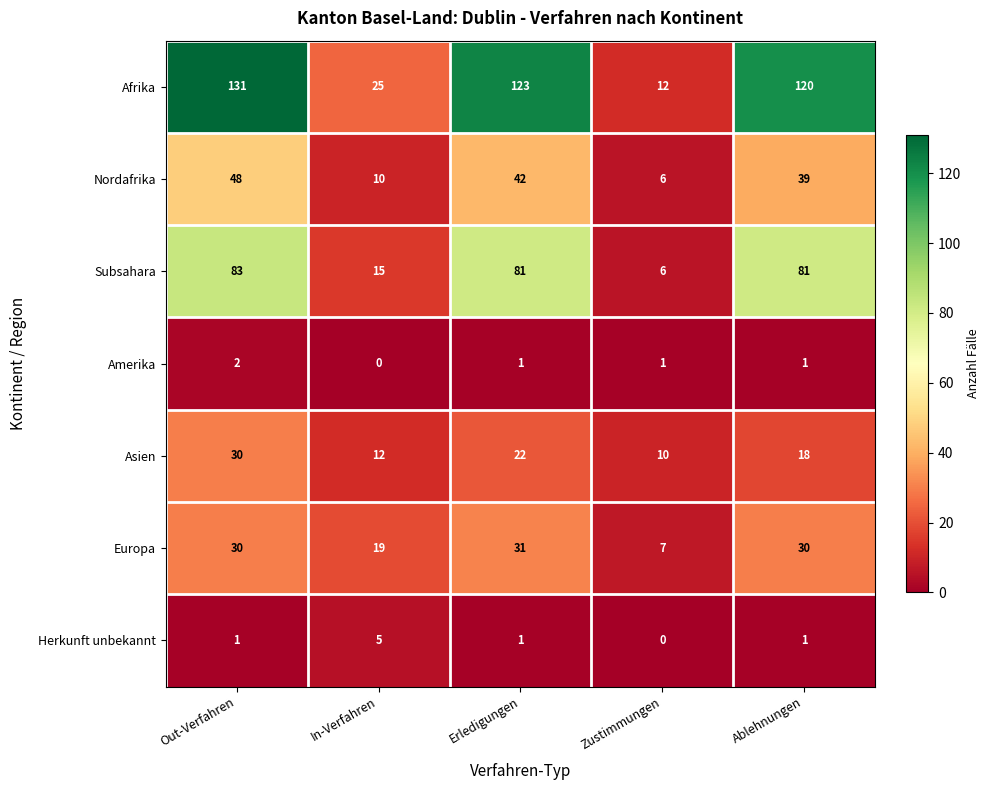

Which label corresponds to the largest value in the chart?

Out-Verfahren